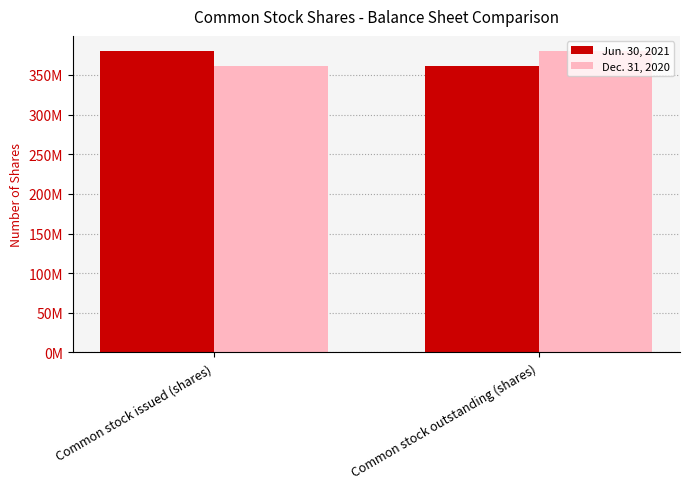

At how many categories does at least one series exceed 379644886?

2